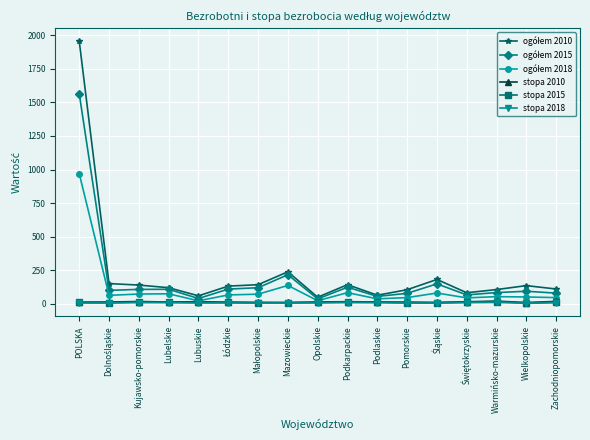

What is the difference between the highest and lowest values at Mazowieckie?

233.4